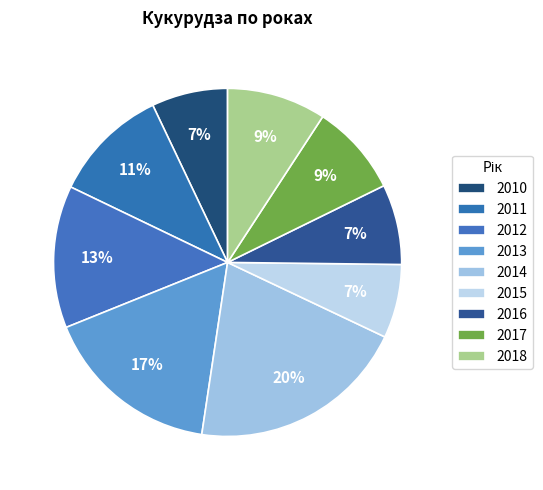

What is the smallest slice in the pie chart?

2015